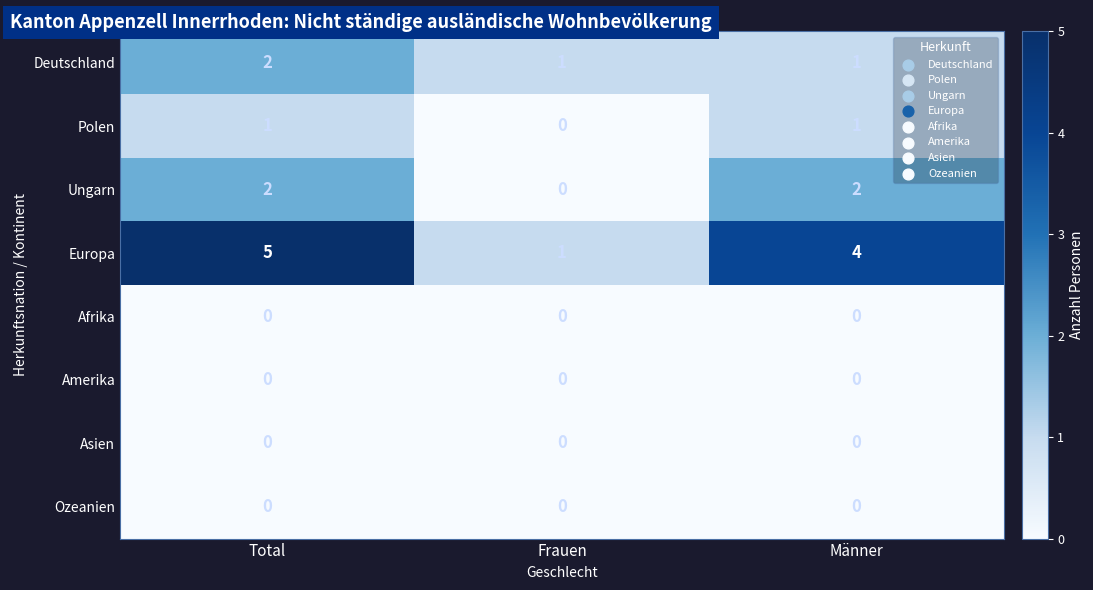

The value of Asien at Männer is 0. True or false?

True